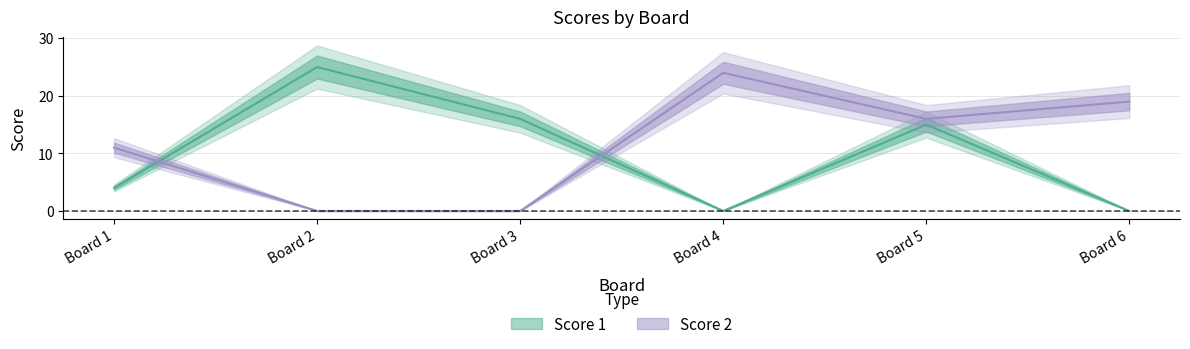

What is the spread (max minus min) of values at Board 1?

7